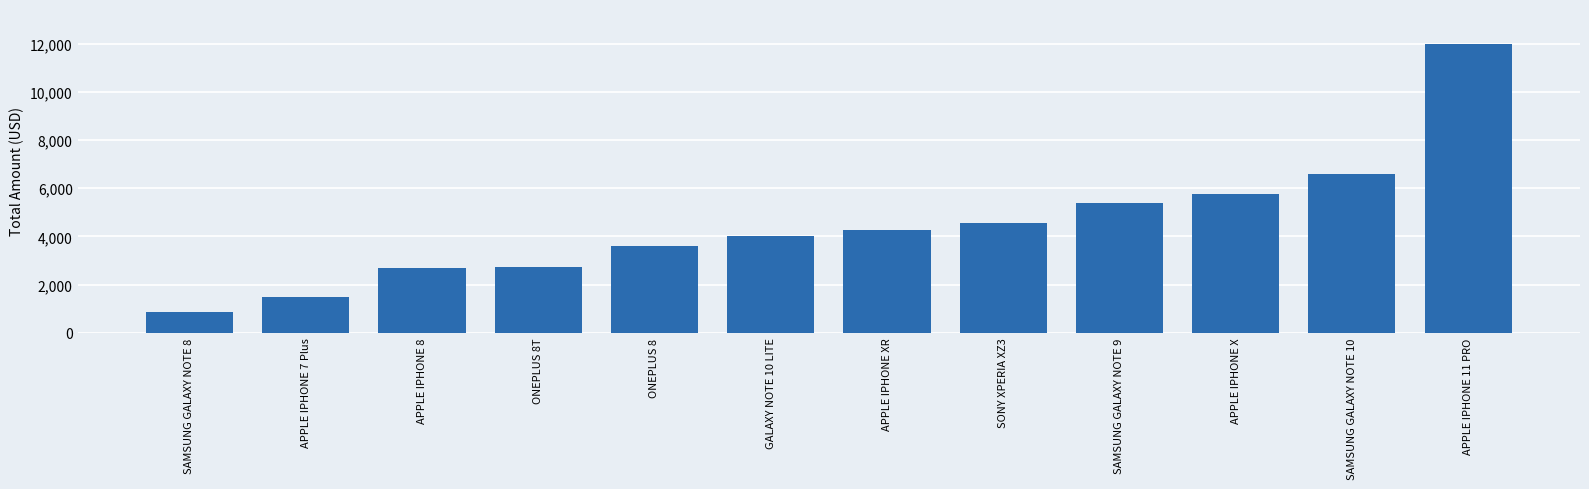

Which has a higher value, APPLE IPHONE XR or APPLE IPHONE 7 Plus?

APPLE IPHONE XR